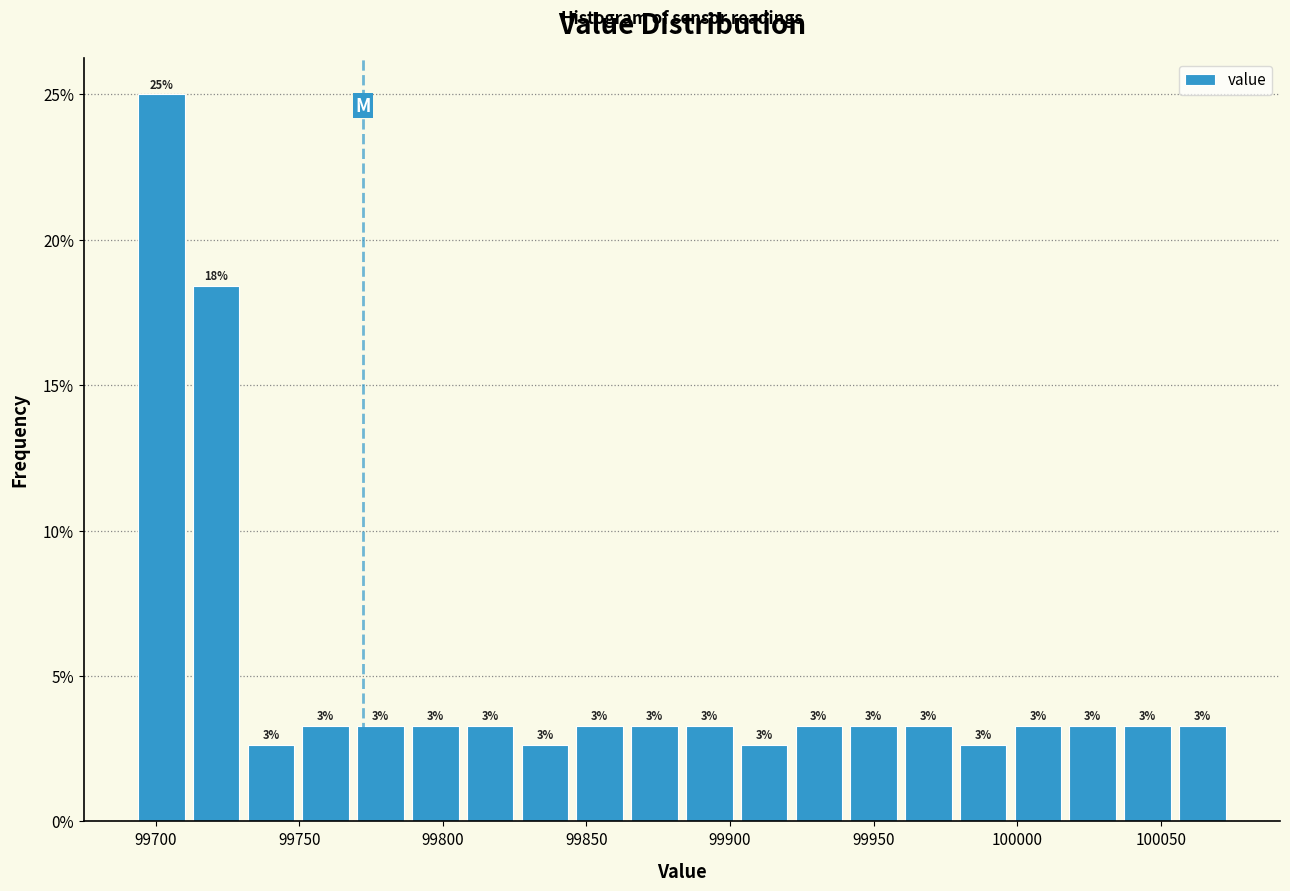

Read against the x-axis, roughly where is the centre of the tallest bar?

99700